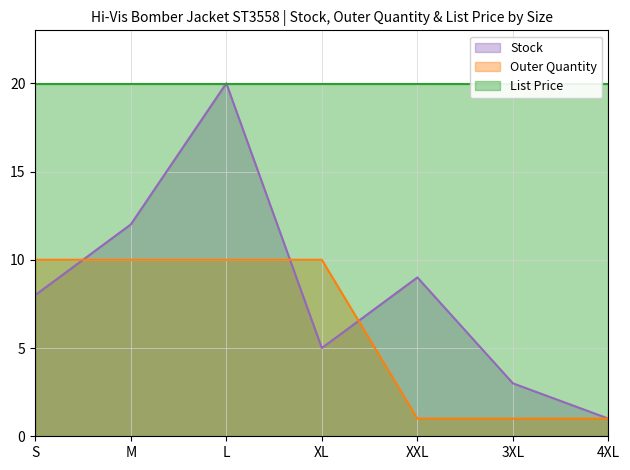

What is the highest value of the Stock series?

20